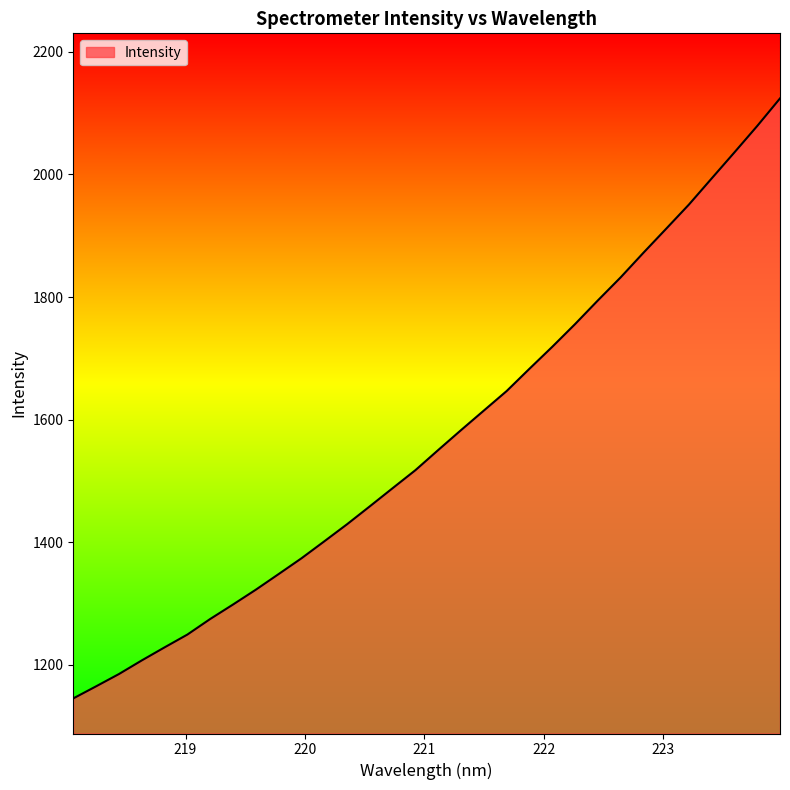

What is the greatest value displayed?

2124.0